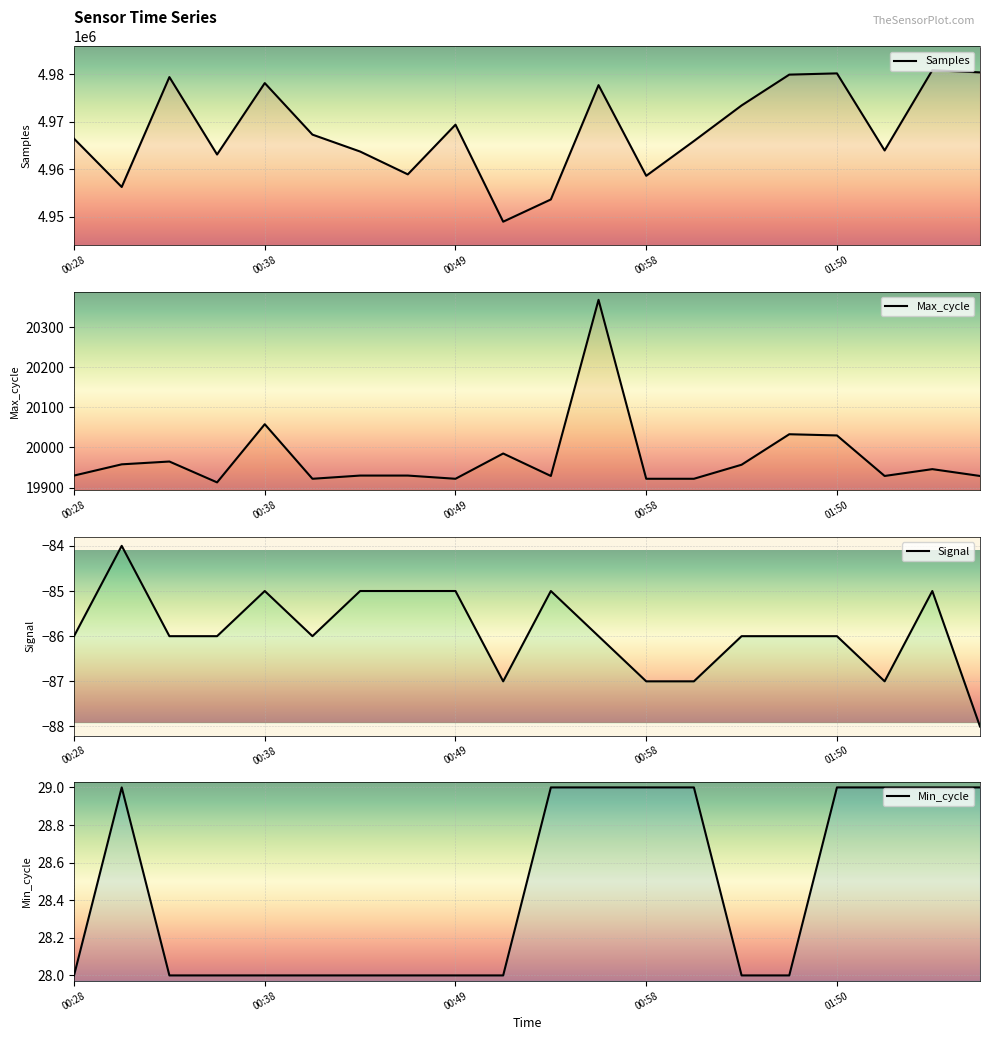

True or false: Min_cycle has a value of 38 at 14.

False